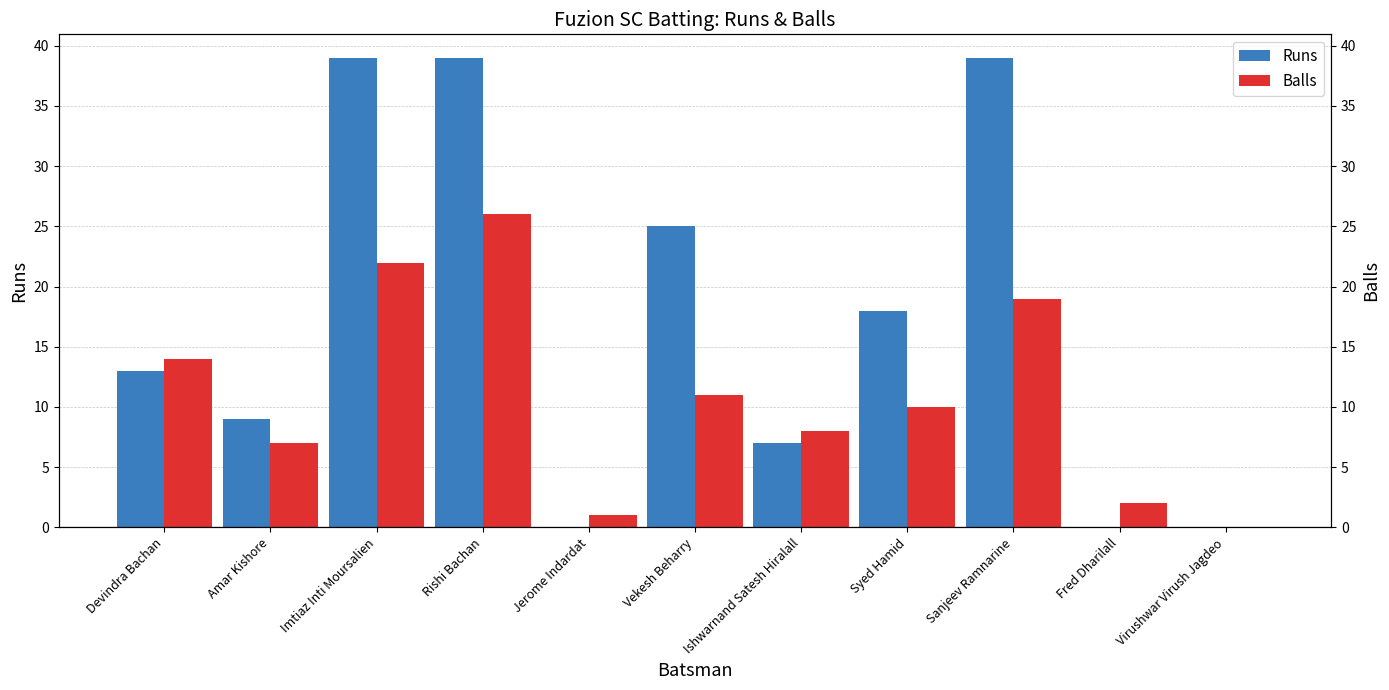

At which label does Balls first exceed 10?

Devindra Bachan